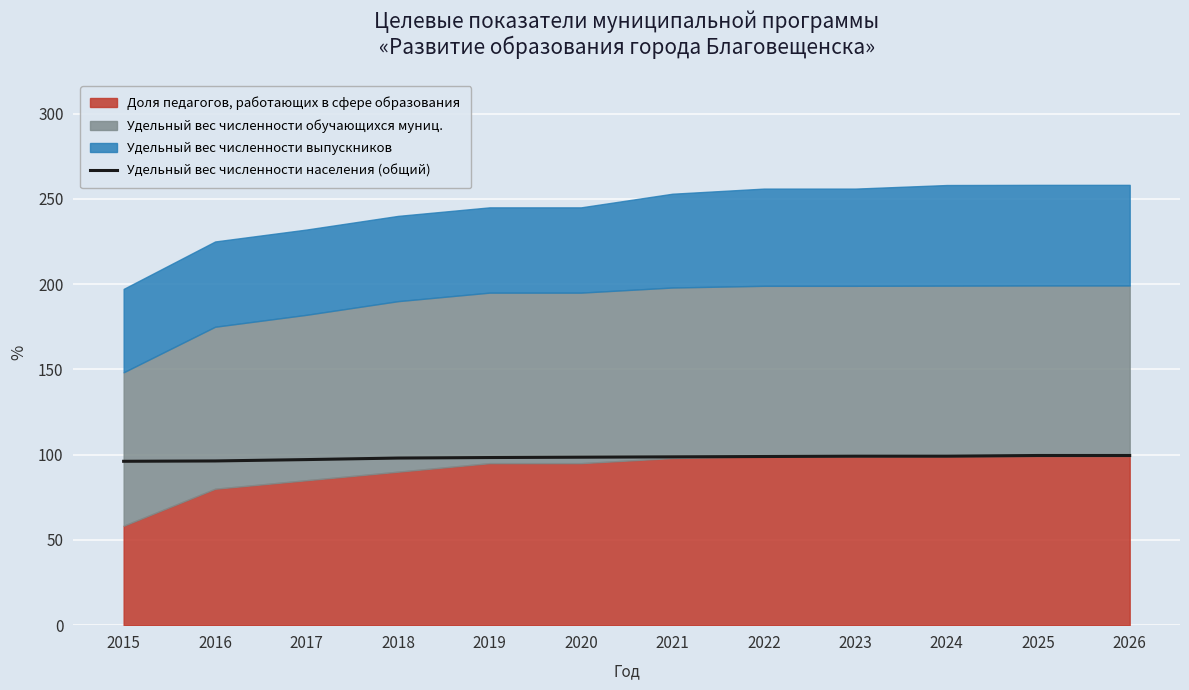

What is the change in value from 2018 to 2021?

+0.7